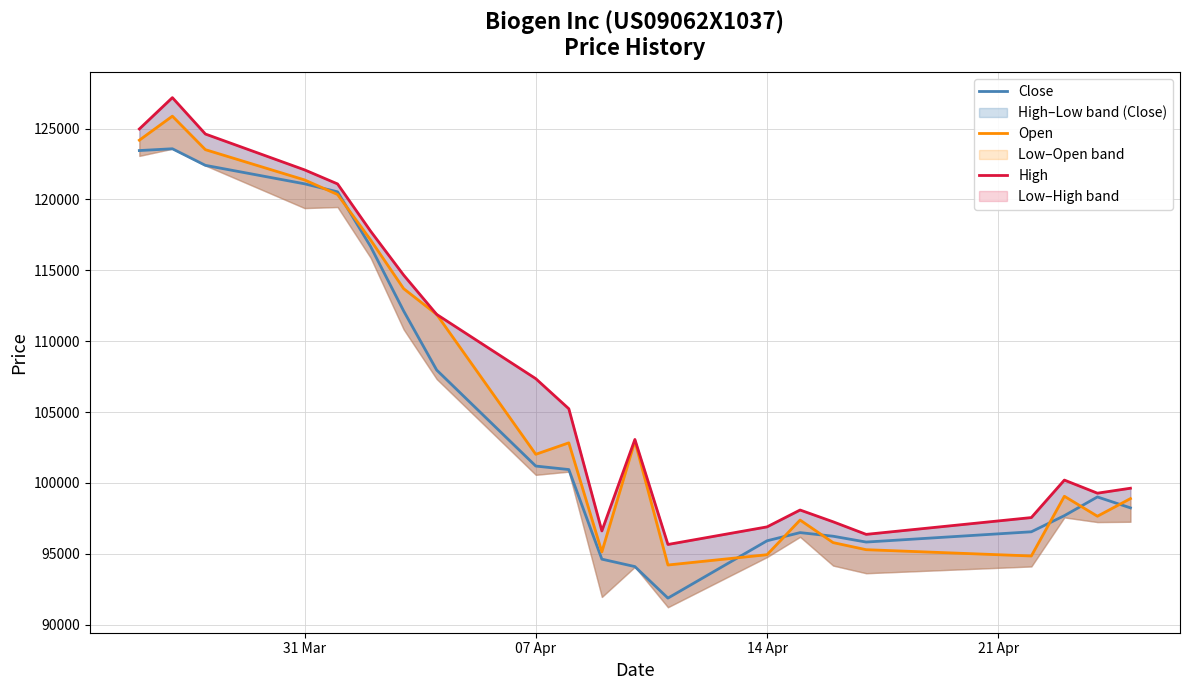

Which series has the largest total across all categories?

High